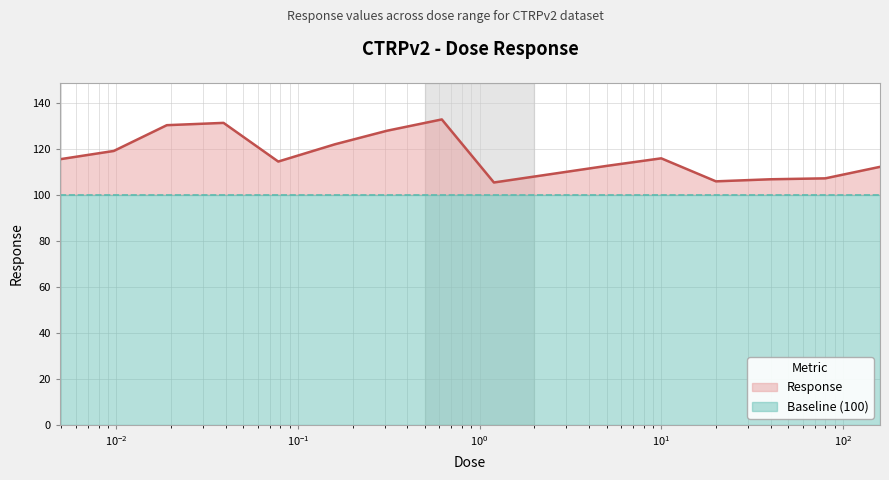

What is the value of the 11th point from the left?

112.5